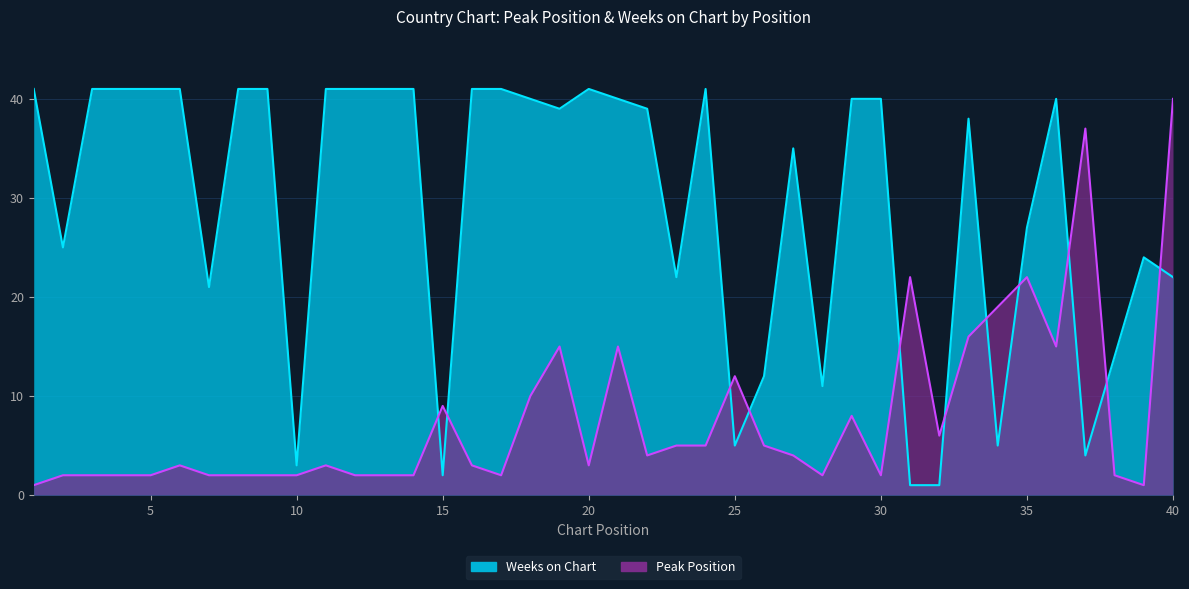

In Weeks on Chart, how many points are lower than both neighbors (excluding endpoints)?

10